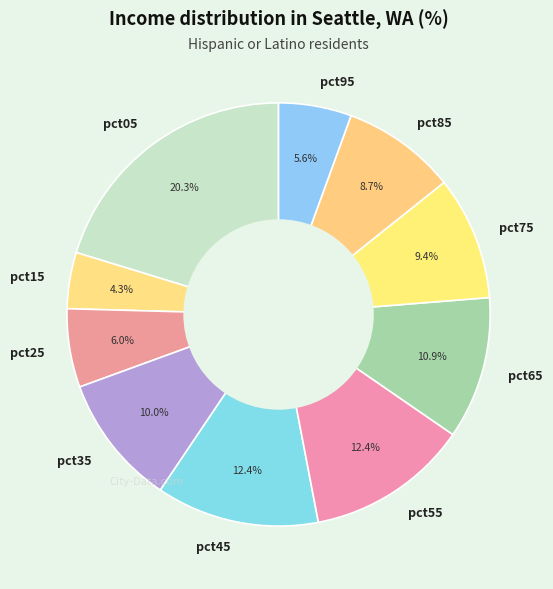

How many slices are in this pie chart?

10